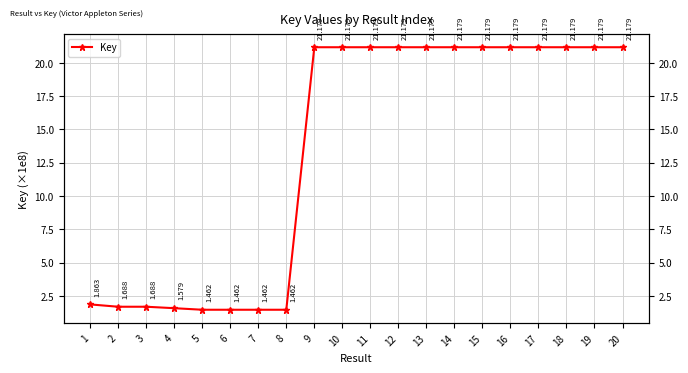

True or false: the data shows 1.7 at 2.

True